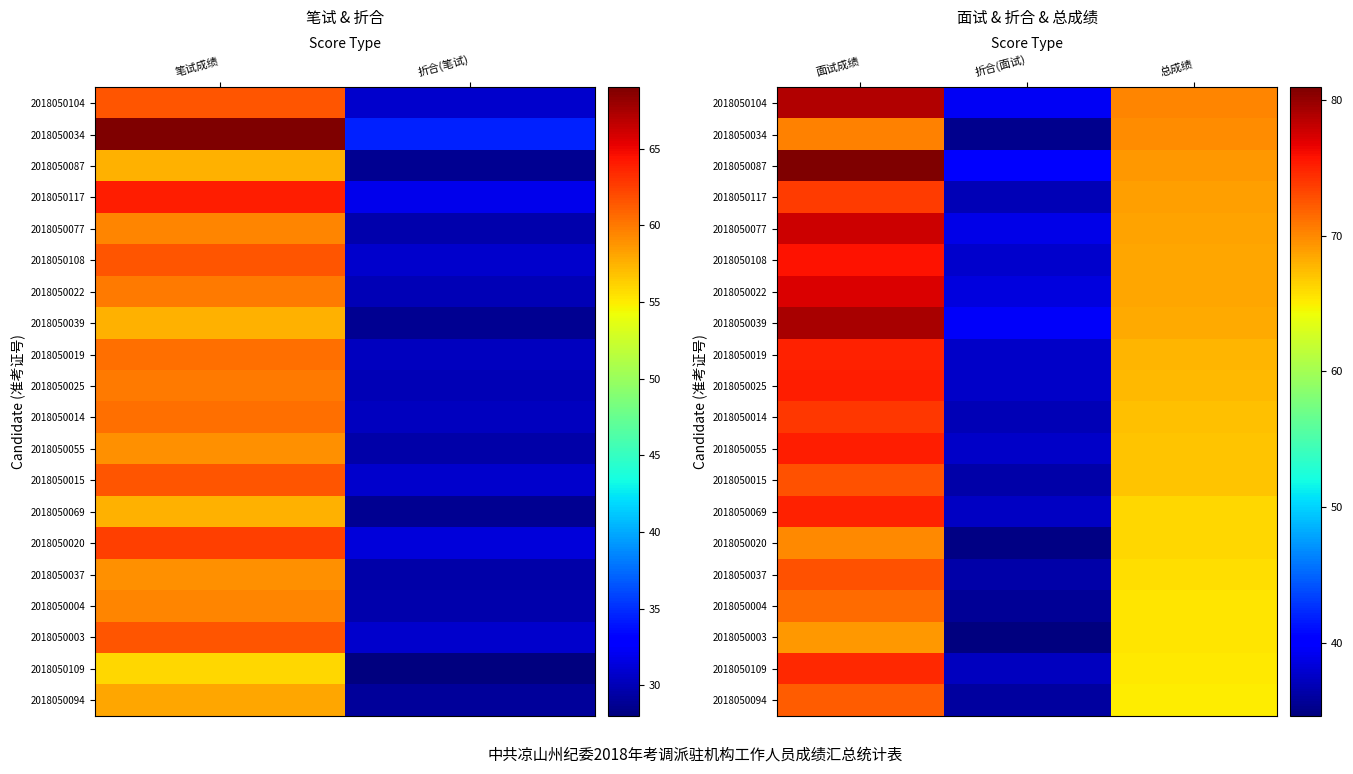

At how many categories does at least one series exceed 45?

2